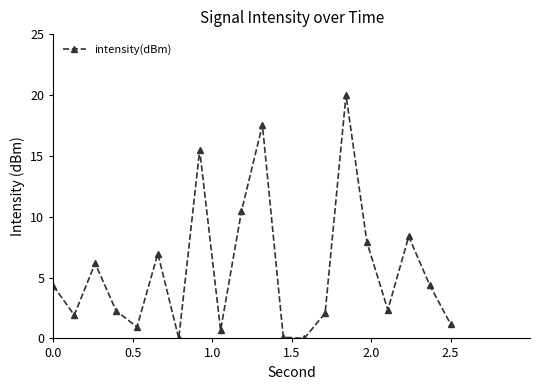

What is the value of the 20th point from the left?

1.2